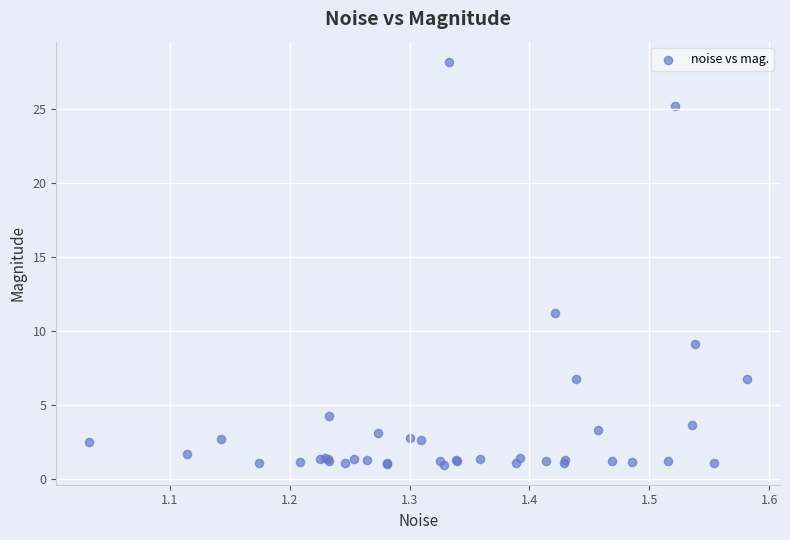

What Y value in the scatter plot is closest to 14?

11.2